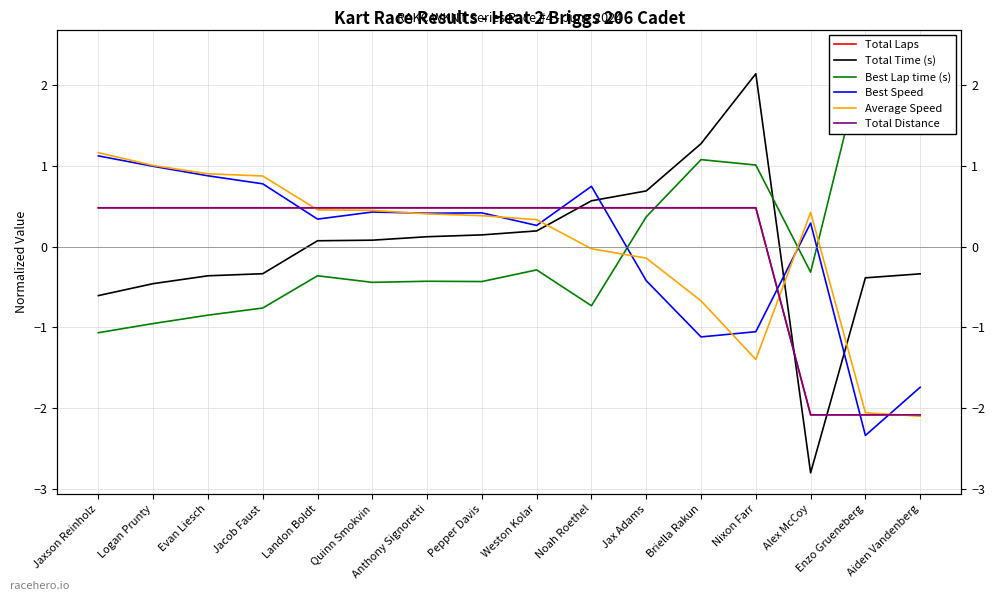

Is the value of Best Speed at Enzo Grueneberg greater than the value of Best Lap time (s) at Quinn Smokvin?

No